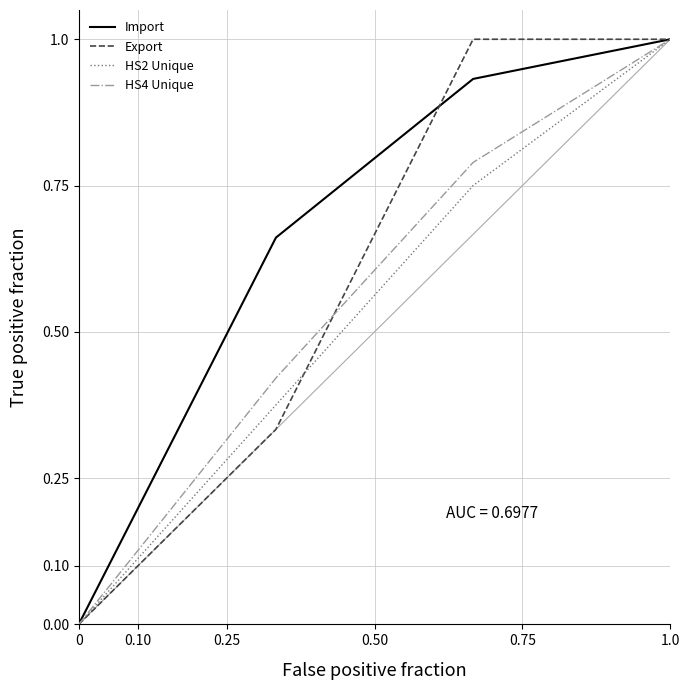

What is the maximum value for Import?

1.0